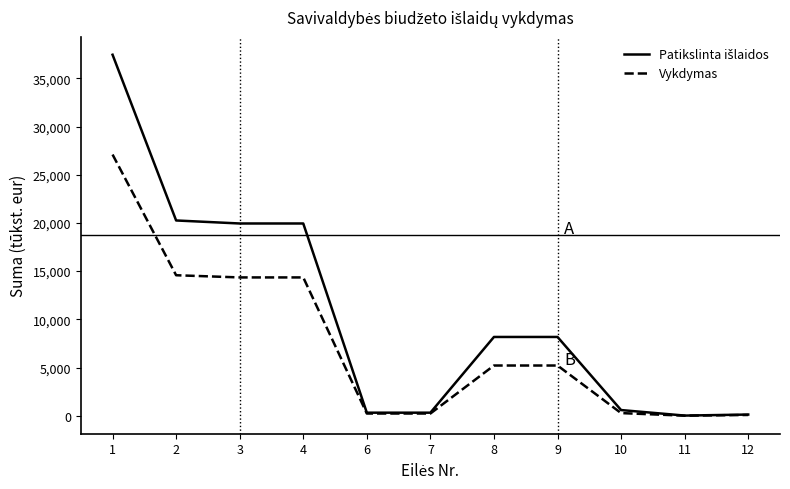

What is the difference between the highest and lowest values at 1?

10354.1